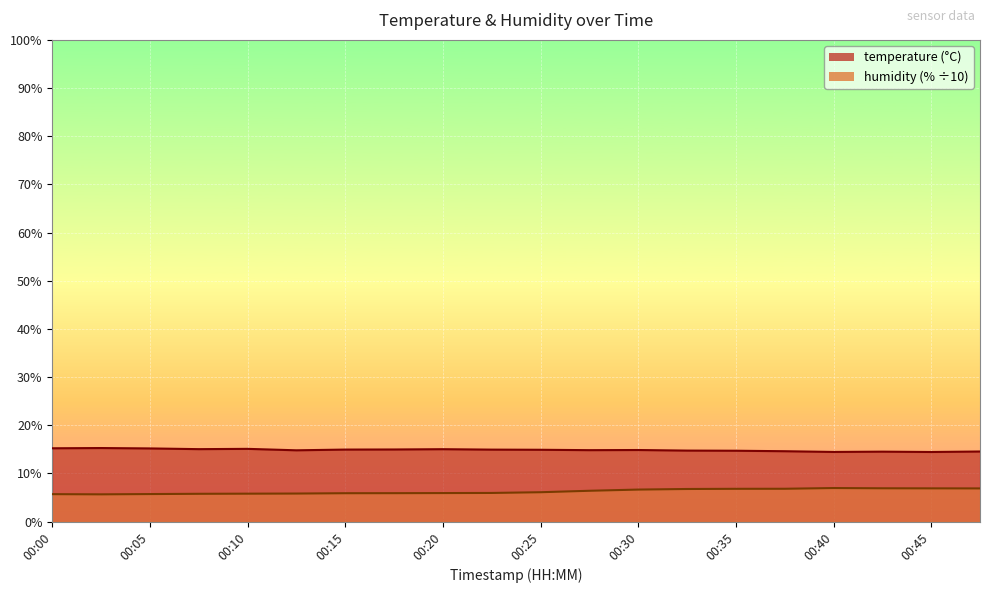

Which series has the widest spread of values?

humidity